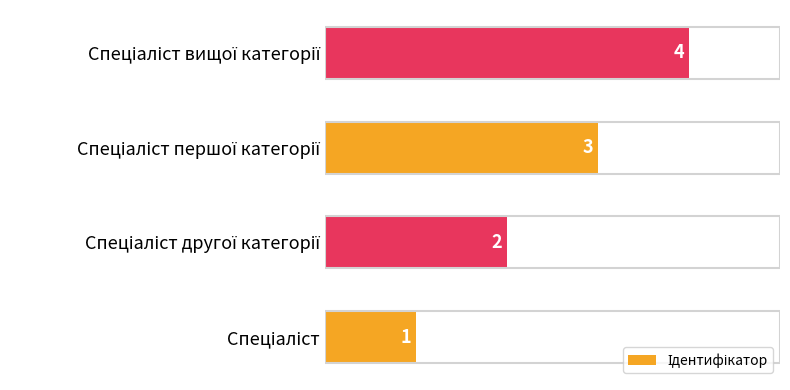

What is the difference between the maximum and minimum values?

3